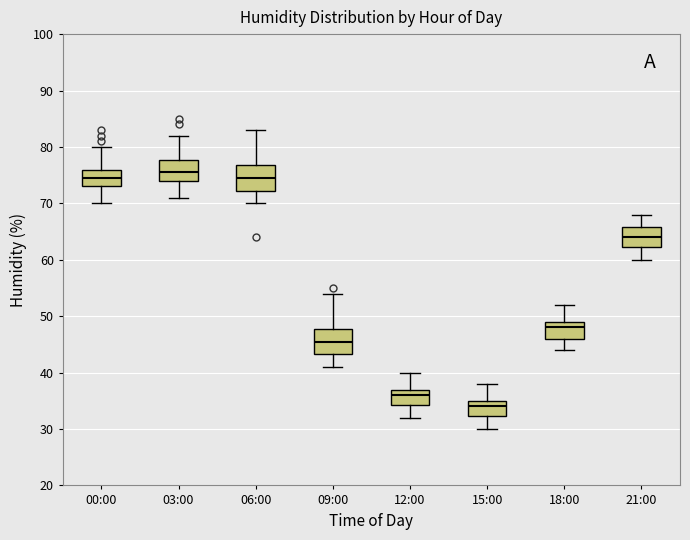

Reading left to right, read every box against the y-axis: the position of its median line, the range the box covers, and the ends of its whiskers. The values are not printed on the chart, so give them approximately, as read against the axis.

00:00: median 75, box 73 to 76, whiskers 70 to 80
03:00: median 76, box 74 to 78, whiskers 71 to 82
06:00: median 75, box 72 to 77, whiskers 70 to 83
09:00: median 46, box 43 to 48, whiskers 41 to 54
12:00: median 36, box 34 to 37, whiskers 32 to 40
15:00: median 34, box 32 to 35, whiskers 30 to 38
18:00: median 48, box 46 to 49, whiskers 44 to 52
21:00: median 64, box 62 to 66, whiskers 60 to 68